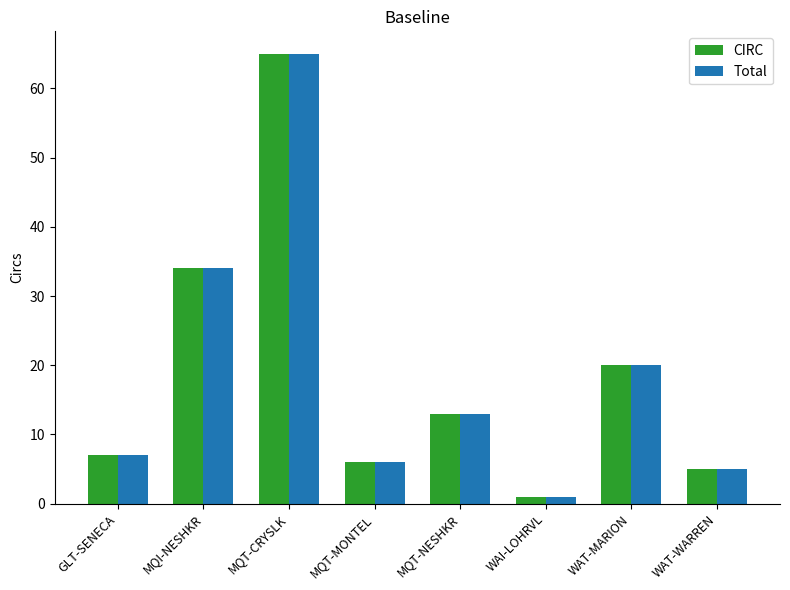

Where is Total nearest to the value 33?

MQI-NESHKR